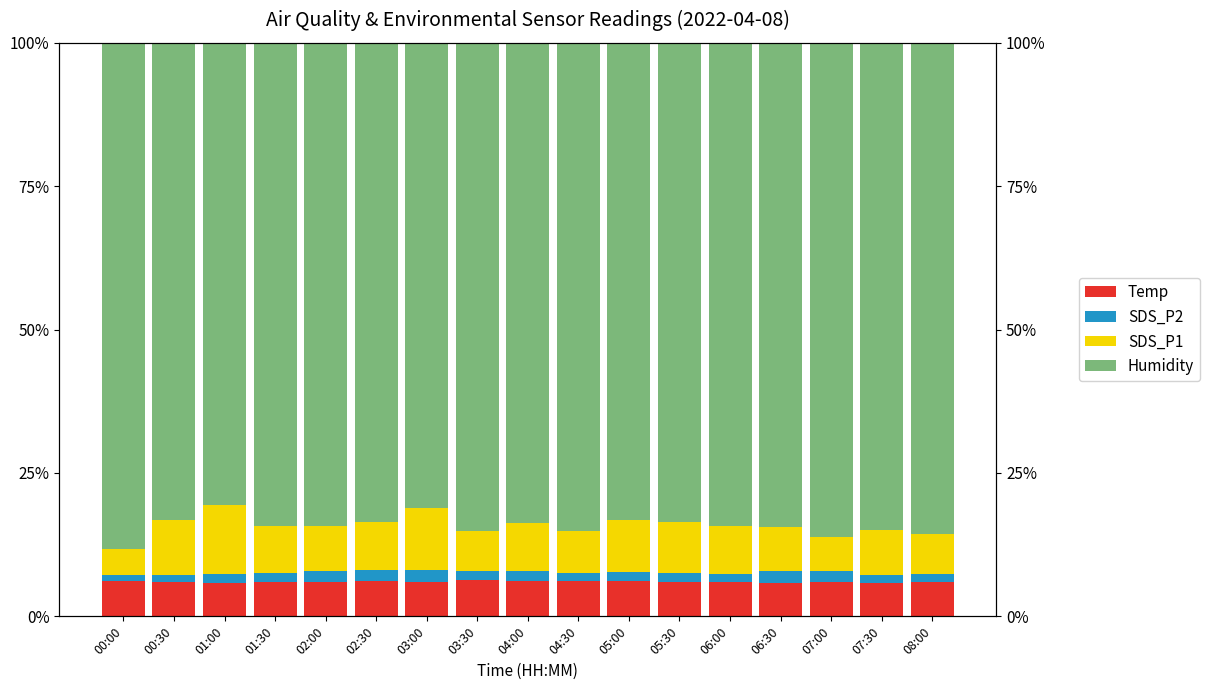

Rank the categories by Temp value from highest to lowest.

03:30, 04:30, 04:00, 00:00, 05:00, 02:30, 02:00, 01:30, 08:00, 05:30, 03:00, 06:00, 07:00, 00:30, 01:00, 06:30, 07:30